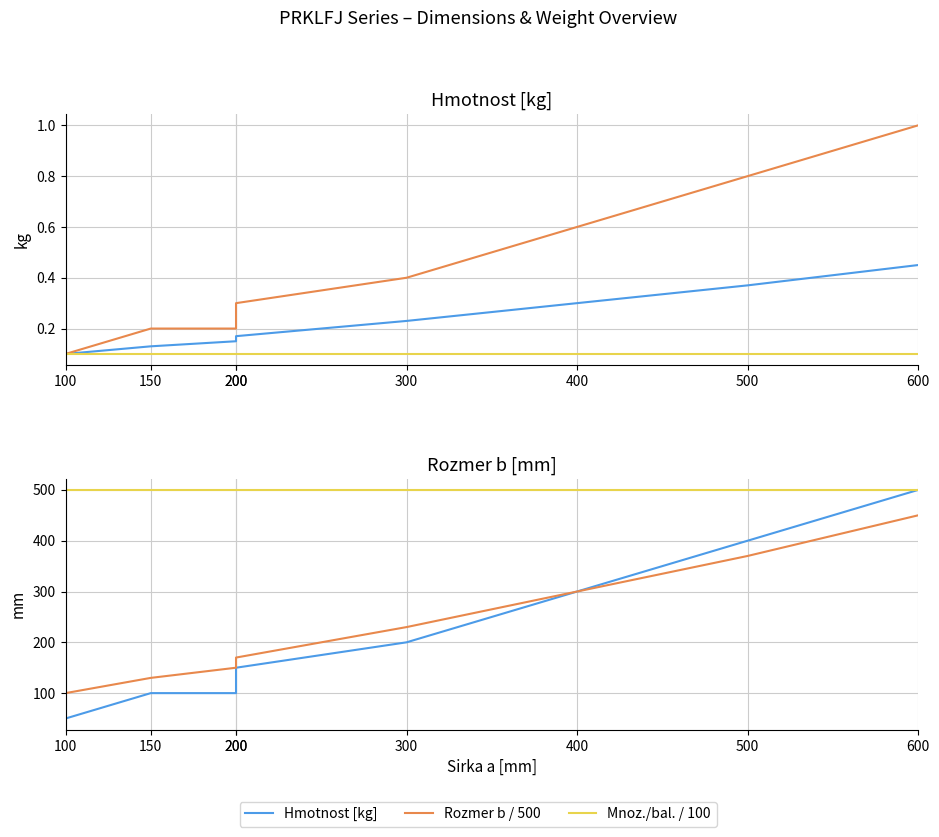

How many lines are shown in the chart?

6